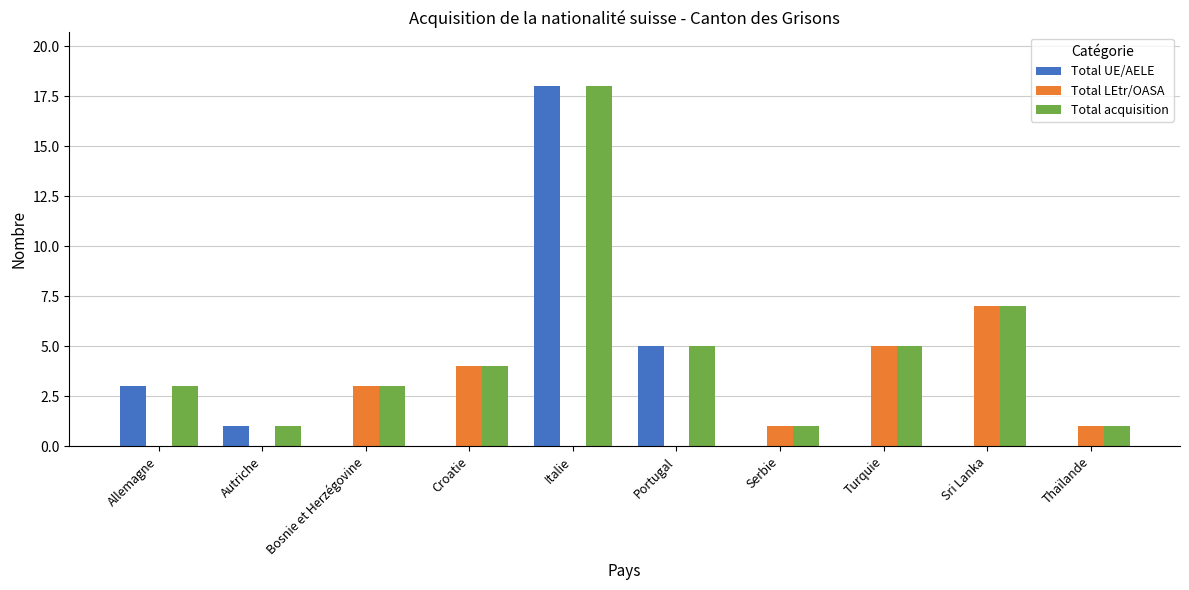

At which category is the sum across all series the highest?

Italie